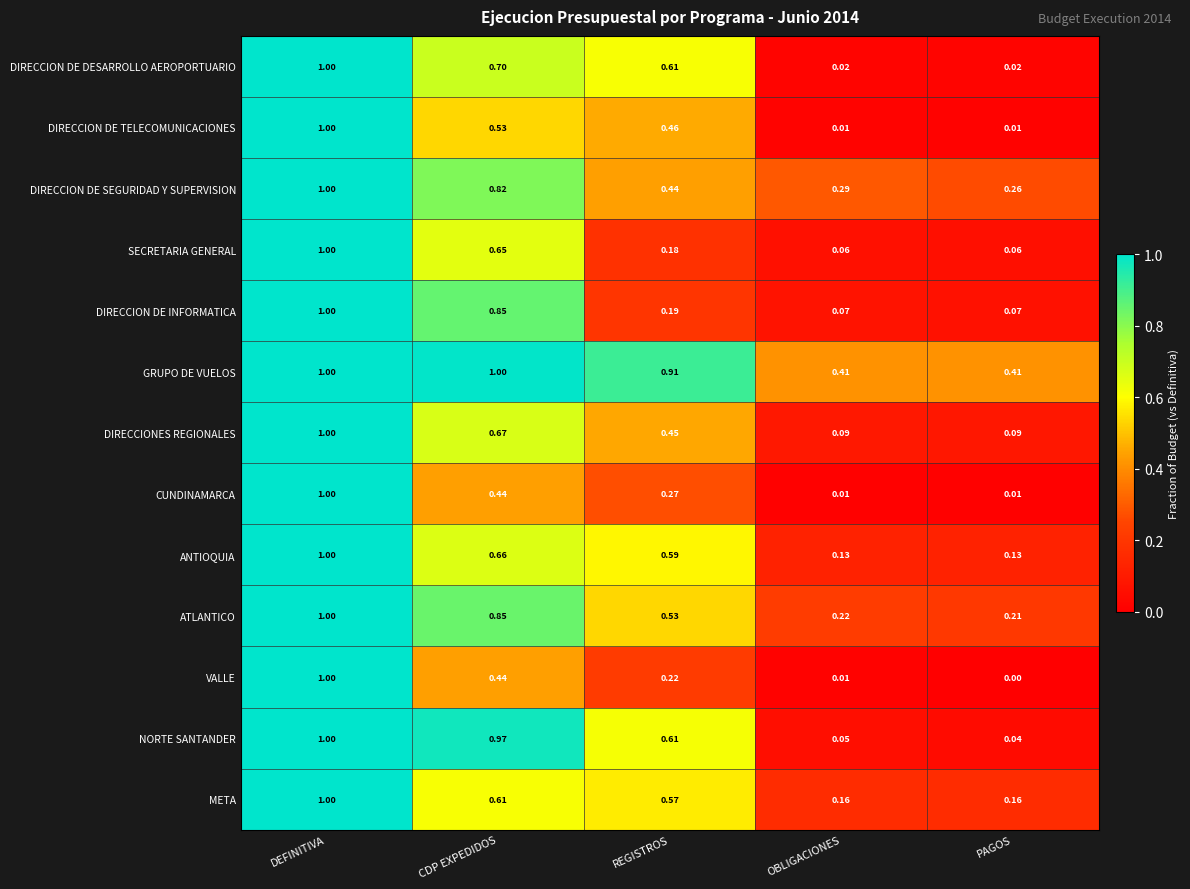

Which series has the widest spread of values?

VALLE